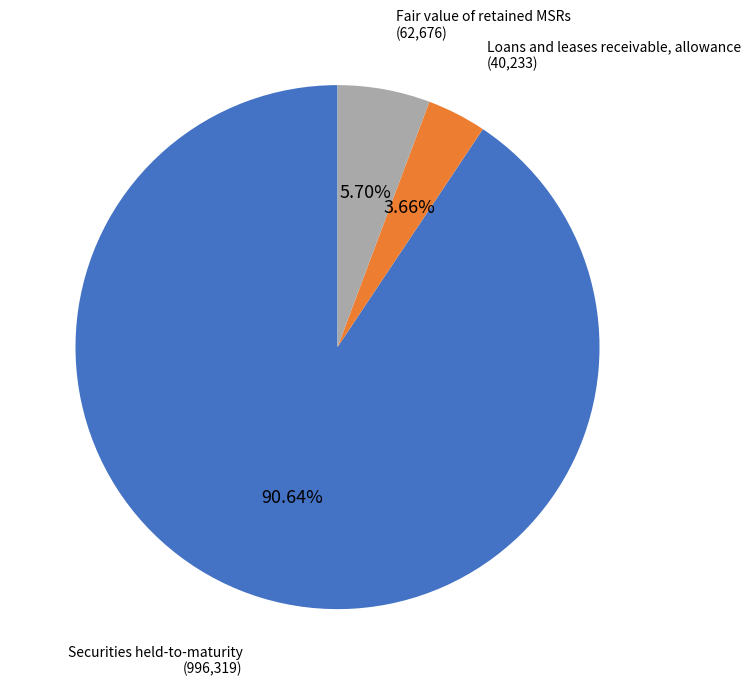

To the nearest percent, what is the difference between the Securities held-to-maturity and Loans and leases receivable, allowance slice percentages?

87%